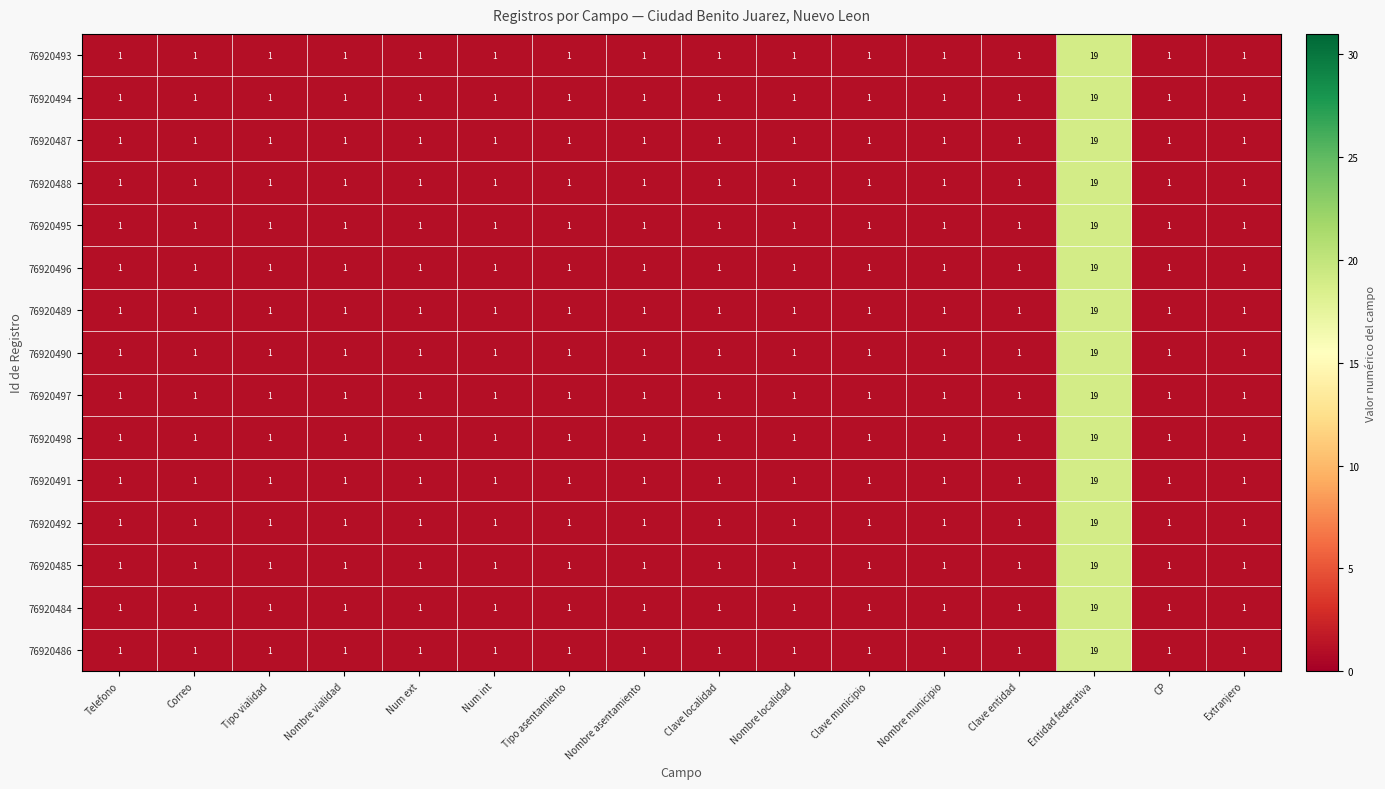

What is the maximum value for 76920485?

19